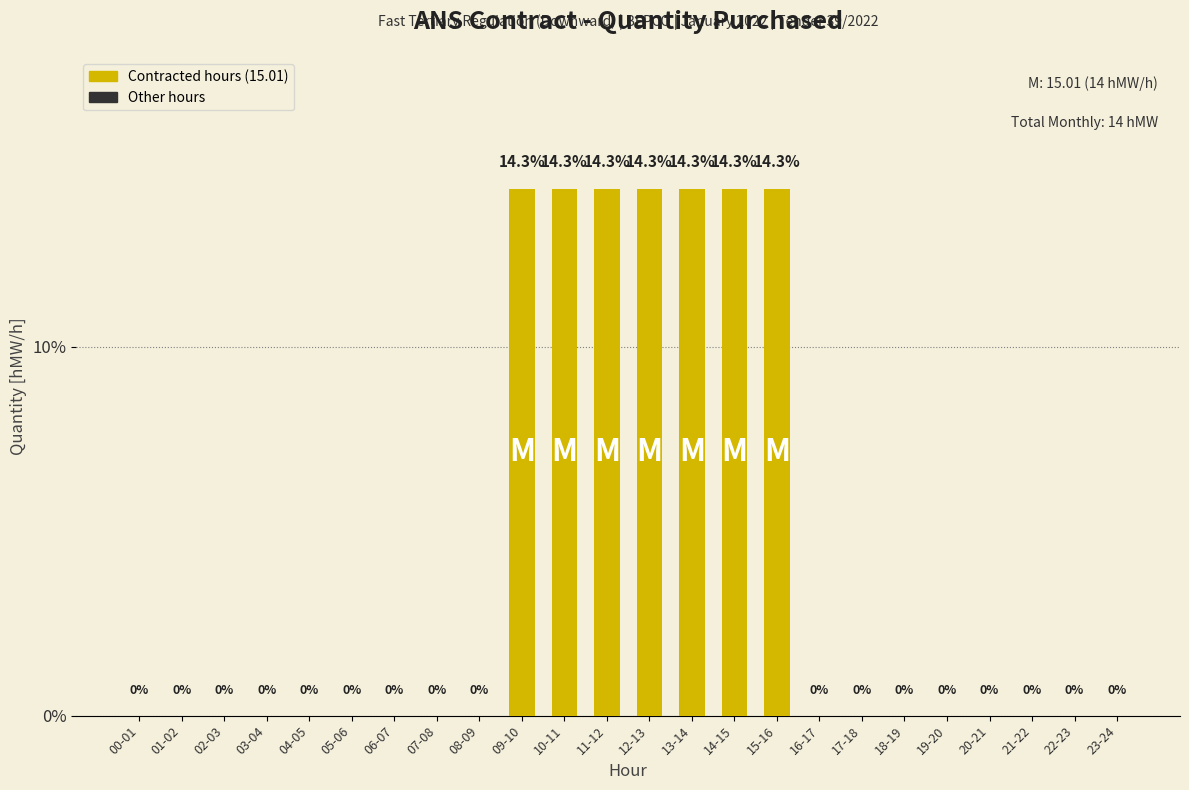

True or false: the data shows -8.0 at 04-05.

False